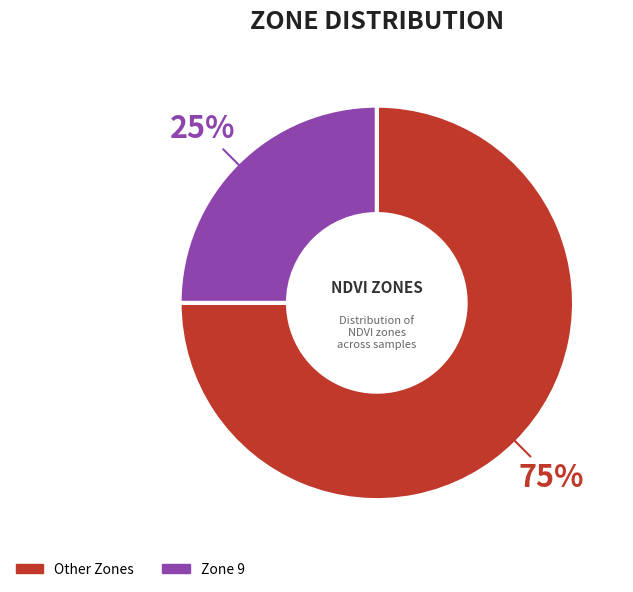

Which has a higher value, Zone 9 or Other Zones?

Other Zones